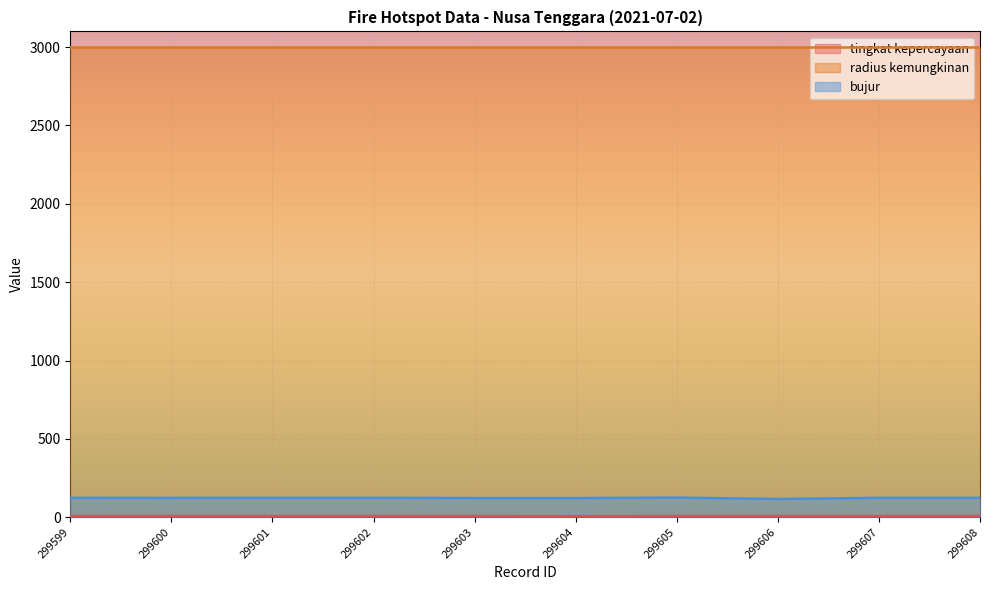

In tingkat kepercayaan, how many points are lower than both neighbors (excluding endpoints)?

1